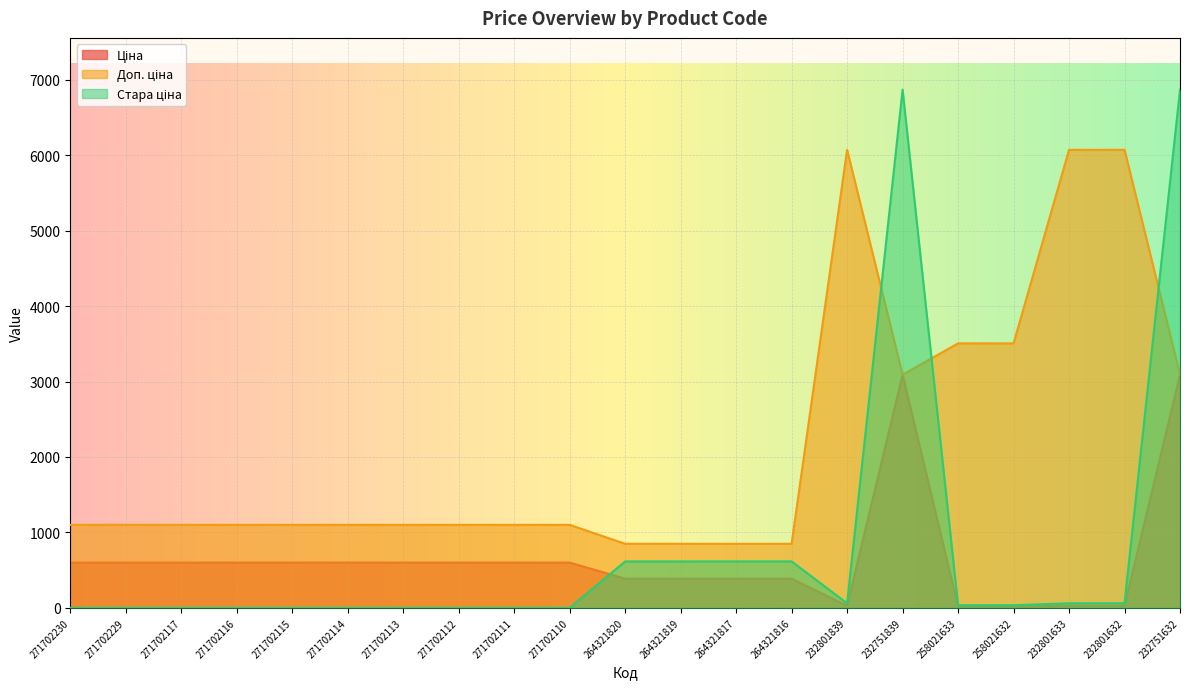

Reading left to right, transcribe all the data shown in this chart.

Ціна: 599.9	599.9	599.9	599.9	599.9	599.9	599.9	599.9	599.9	599.9	386.9	386.9	386.9	386.9	27.0	3091.2	15.6	15.6	27.0	27.0	3091.2
Доп. ціна: 1100.0	1100.0	1100.0	1100.0	1100.0	1100.0	1100.0	1100.0	1100.0	1100.0	849.0	849.0	849.0	849.0	6072.0	3091.0	3506.0	3506.0	6072.0	6072.0	3091.0
Стара ціна: 0.0	0.0	0.0	0.0	0.0	0.0	0.0	0.0	0.0	0.0	615.1	615.1	615.1	615.1	60.0	6869.4	34.6	34.6	60.0	60.0	6869.4